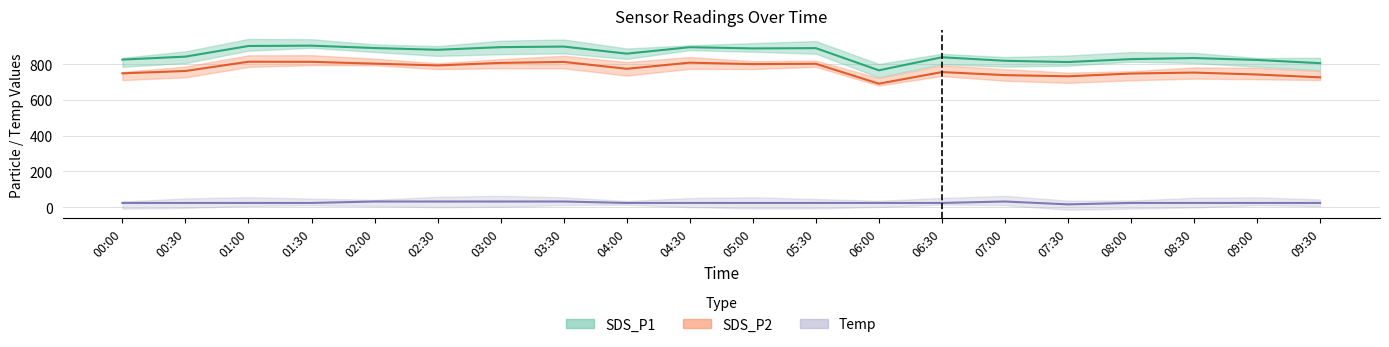

True or false: SDS_P2 has a value of 732.5 at 07:30.

True